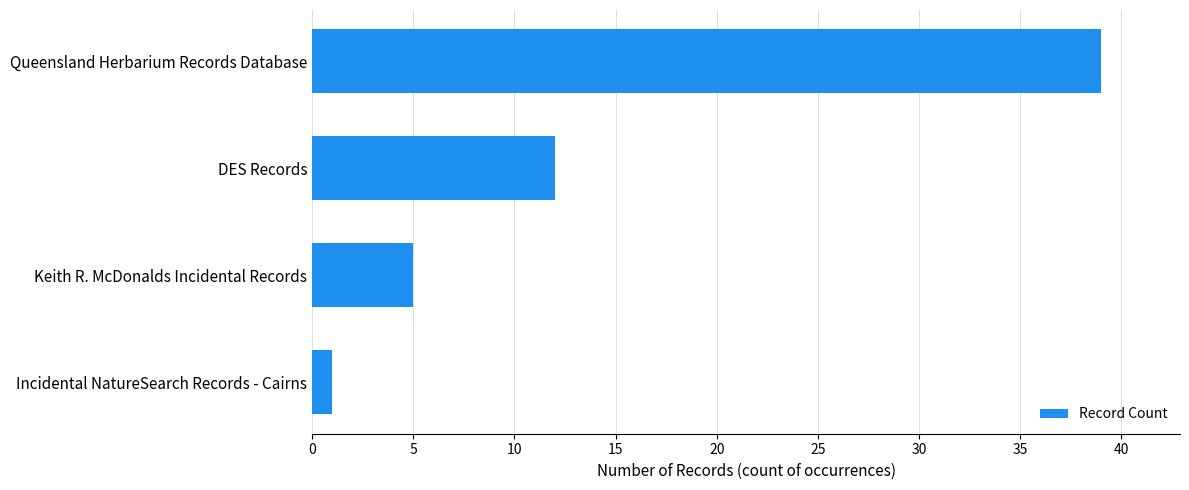

Rank the categories by value from highest to lowest.

Queensland Herbarium Records Database, DES Records, Keith R. McDonalds Incidental Records, Incidental NatureSearch Records - Cairns